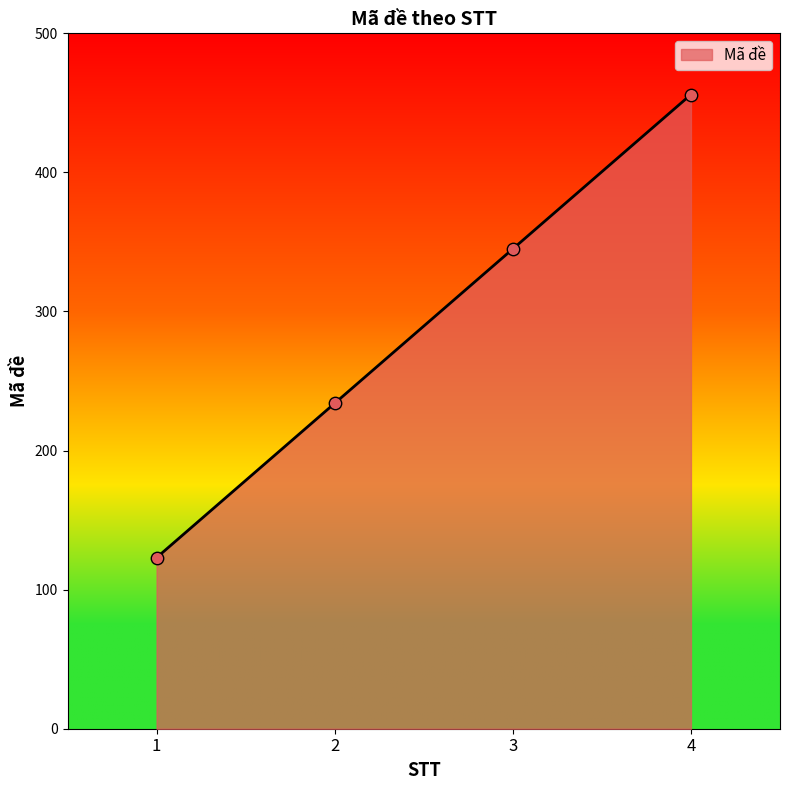

Which has a higher value, 2 or 4?

4